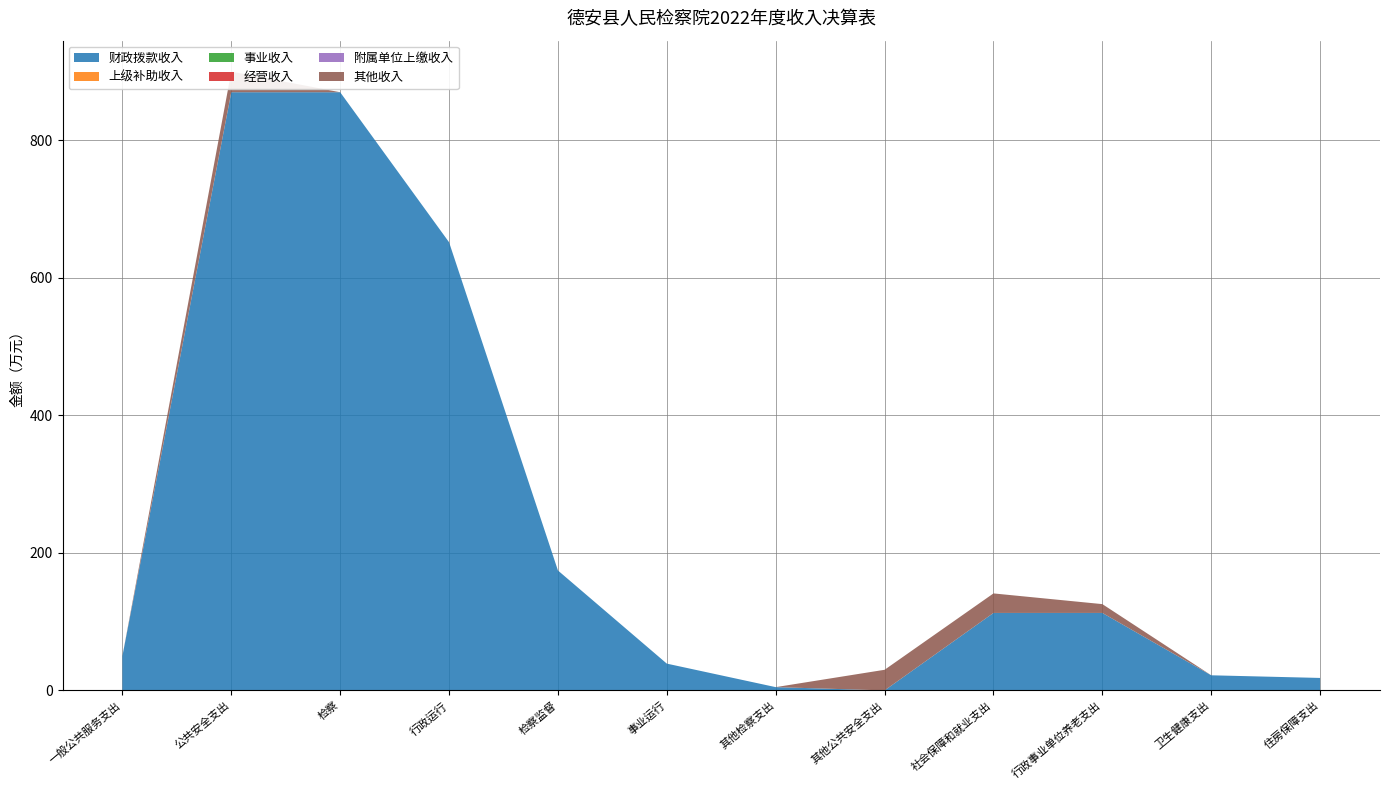

Reading right to left, what are all the values shown in this chart?

财政拨款收入: 18.1	22.0	112.7	112.7	0.0	4.8	39.0	174.5	652.0	870.2	870.2	50.0
上级补助收入: 0.0	0.0	0.0	0.0	0.0	0.0	0.0	0.0	0.0	0.0	0.0	0.0
事业收入: 0.0	0.0	0.0	0.0	0.0	0.0	0.0	0.0	0.0	0.0	0.0	0.0
经营收入: 0.0	0.0	0.0	0.0	0.0	0.0	0.0	0.0	0.0	0.0	0.0	0.0
附属单位上缴收入: 0.0	0.0	0.0	0.0	0.0	0.0	0.0	0.0	0.0	0.0	0.0	0.0
其他收入: 0.0	0.0	12.8	28.4	30.0	0.0	0.0	0.0	0.0	0.0	30.0	0.0